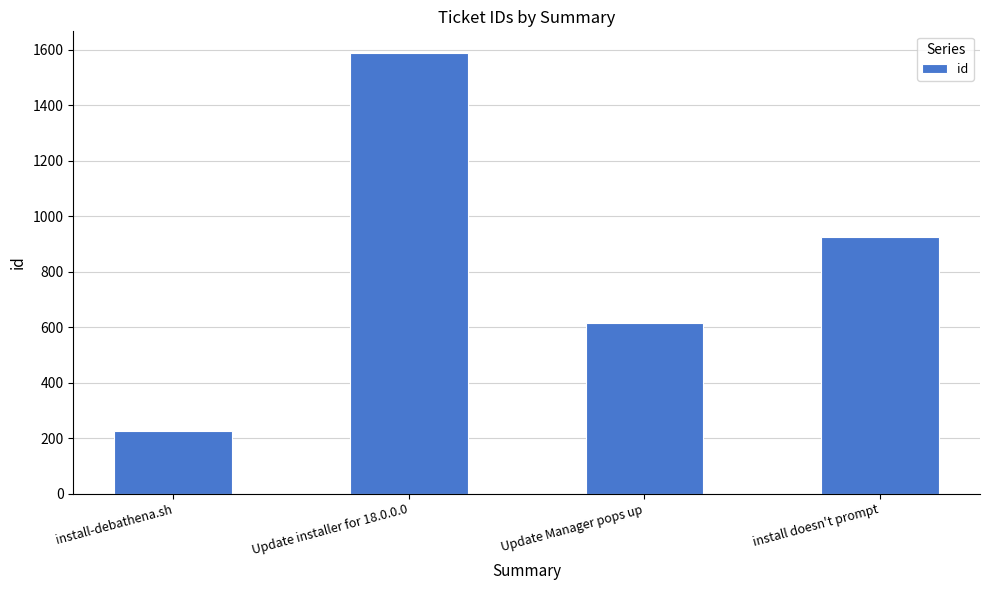

How many series are shown in this chart?

1